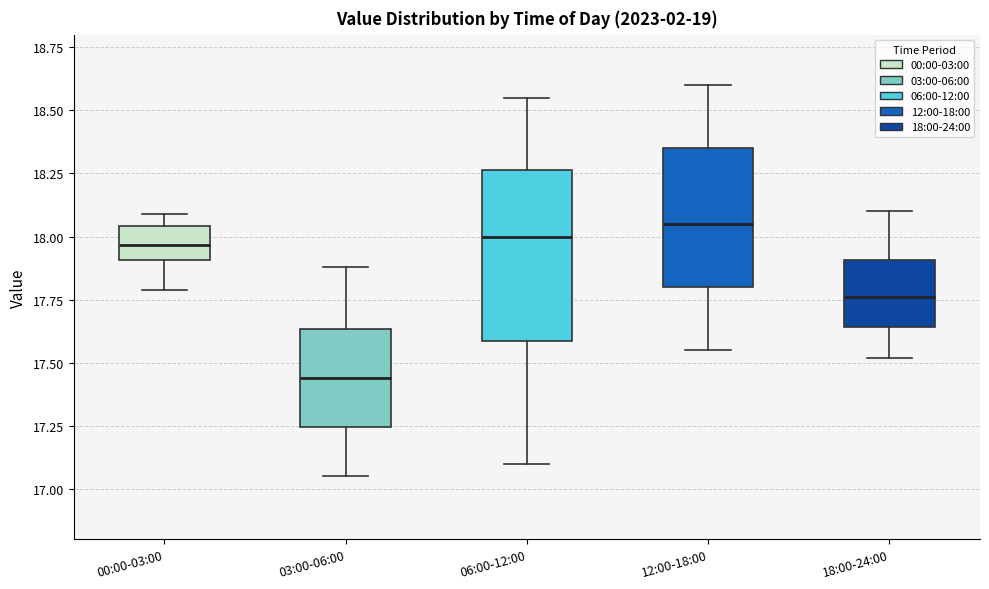

Which box has the lowest median line?

03:00-06:00